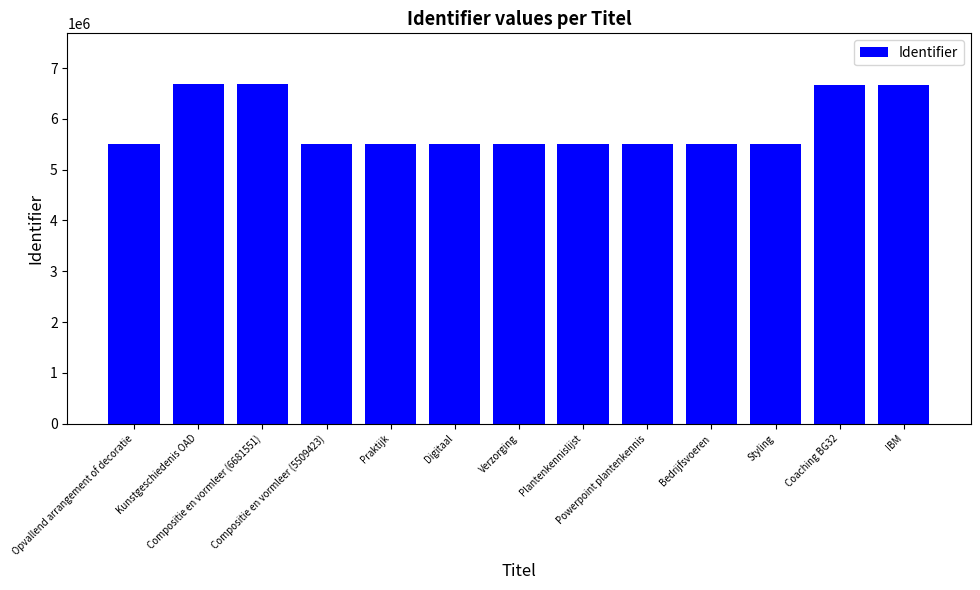

True or false: the data shows 2705094 at Kunstgeschiedenis OAD.

False